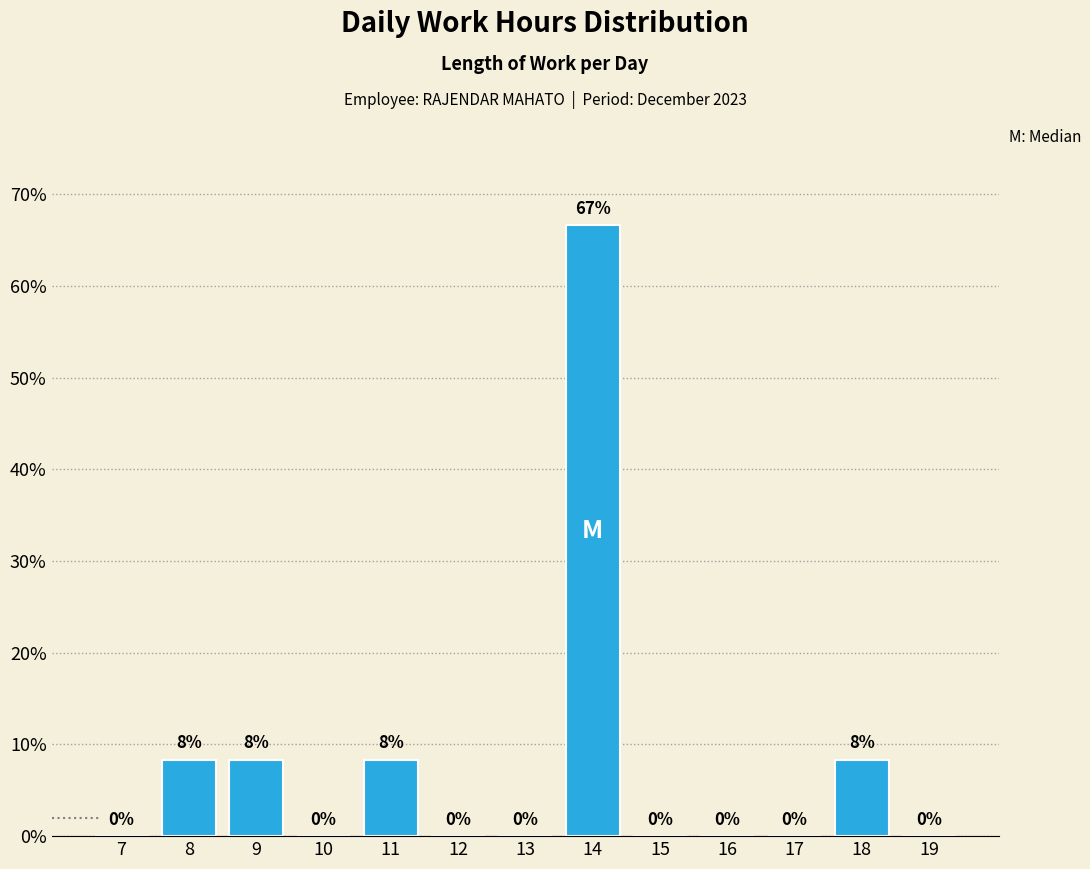

What is the maximum value shown in the chart?

66.7